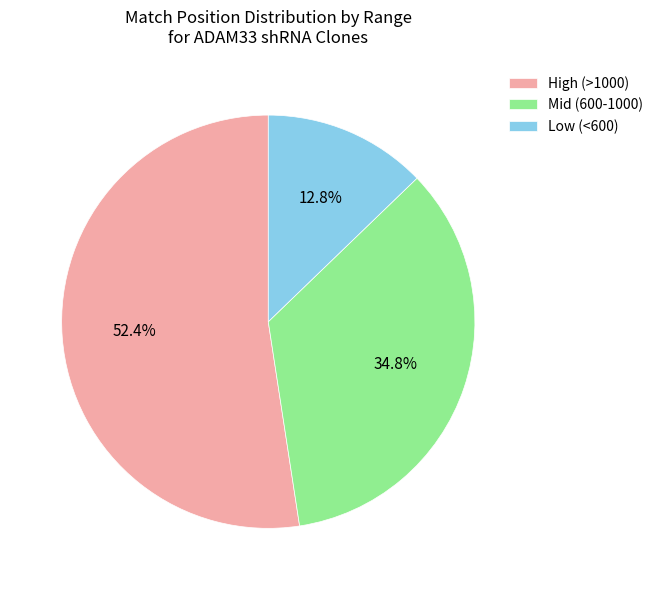

What is the majority slice?

High (>1000)